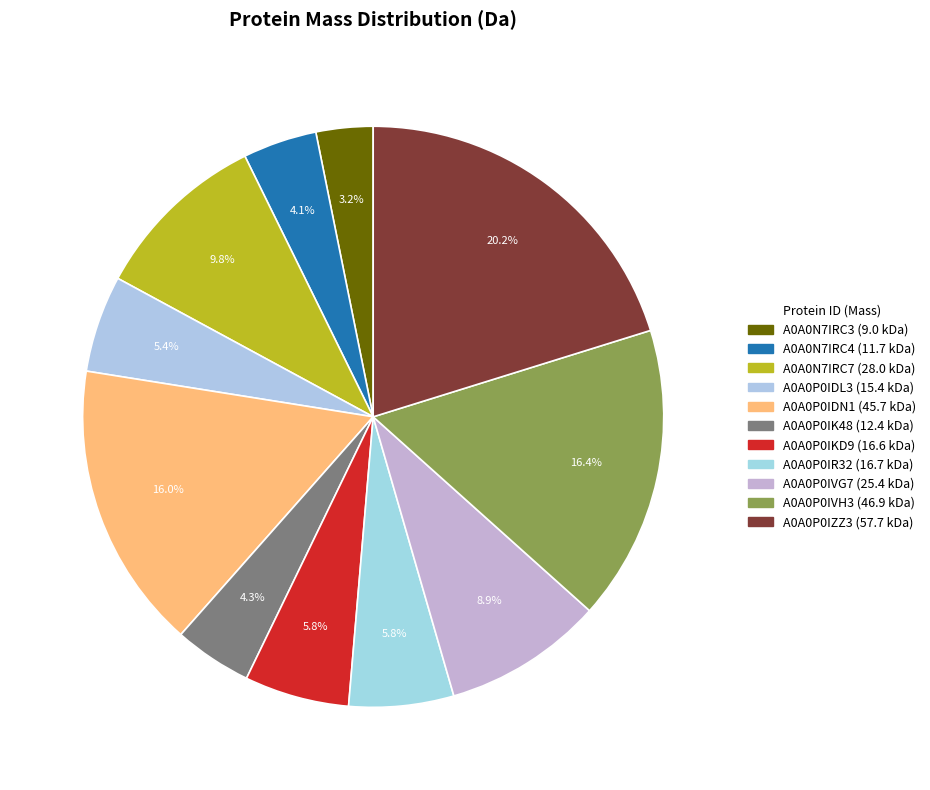

How many slices are in this pie chart?

11